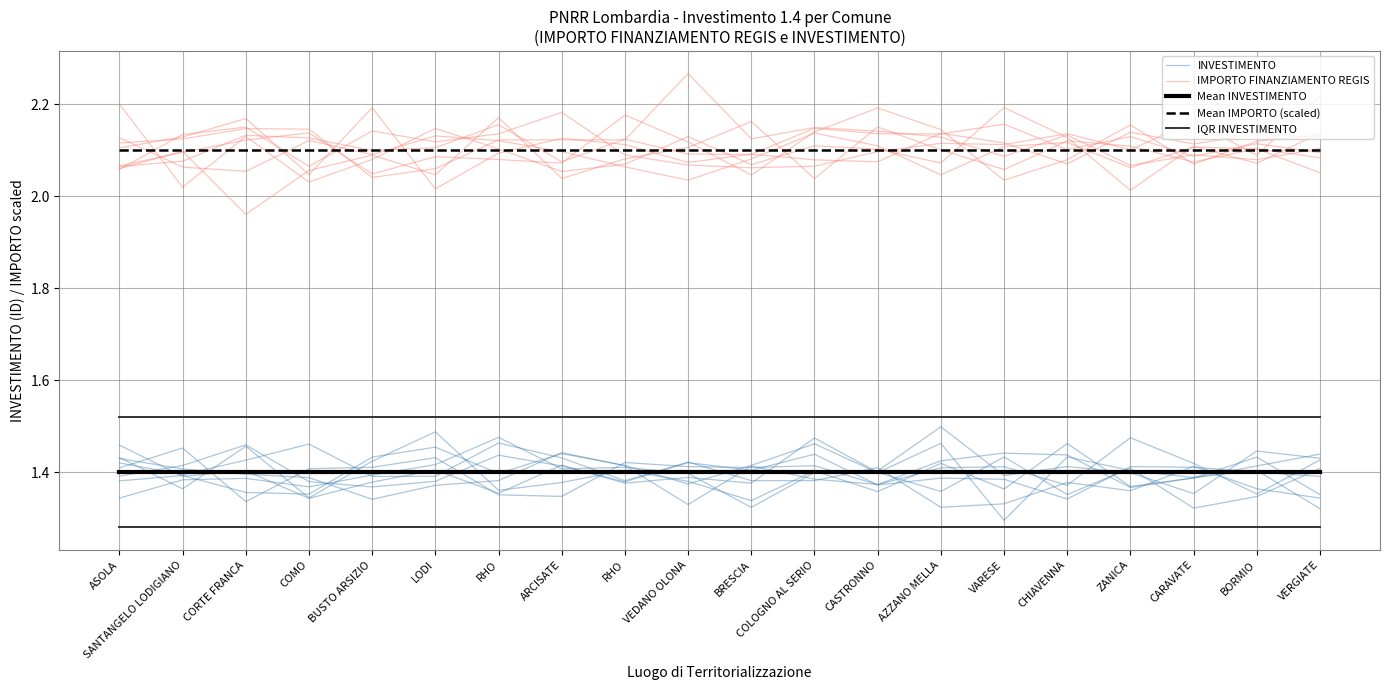

What is the label of the 13th point from the left?

CASTRONNO